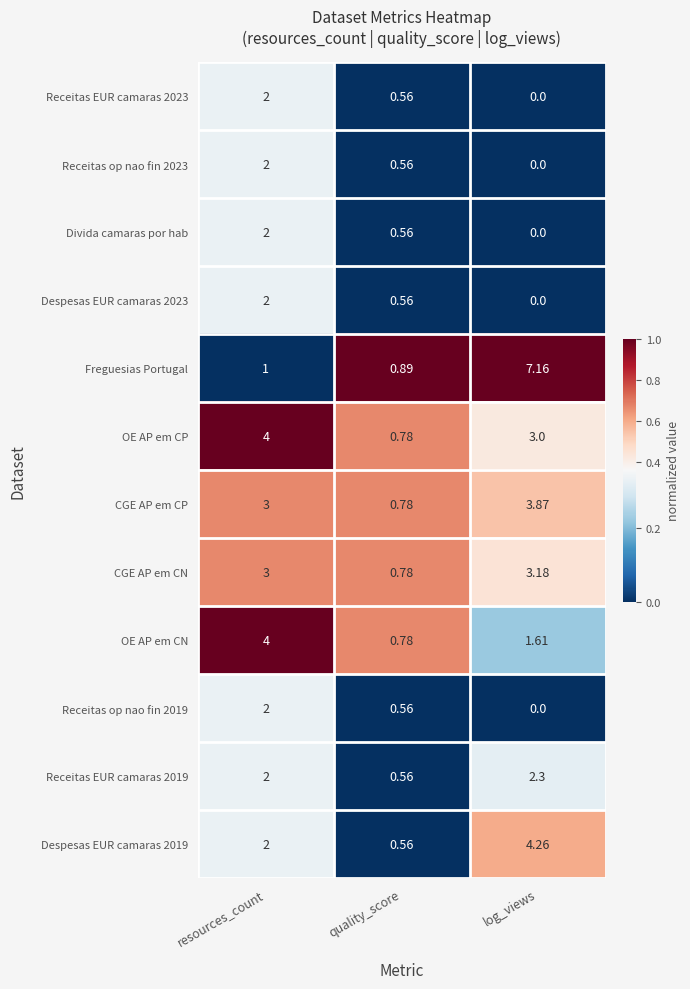

Which series has the largest total across all categories?

Freguesias Portugal